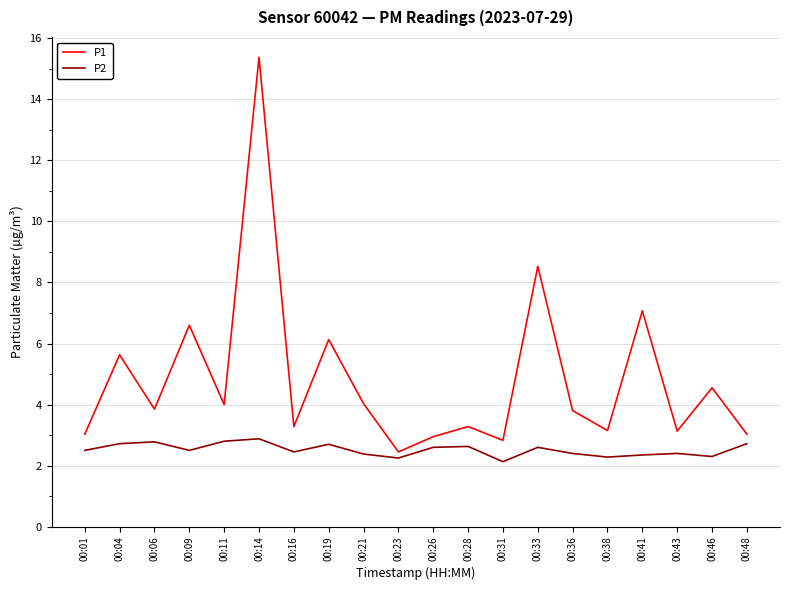

At how many categories does at least one series exceed 12?

1